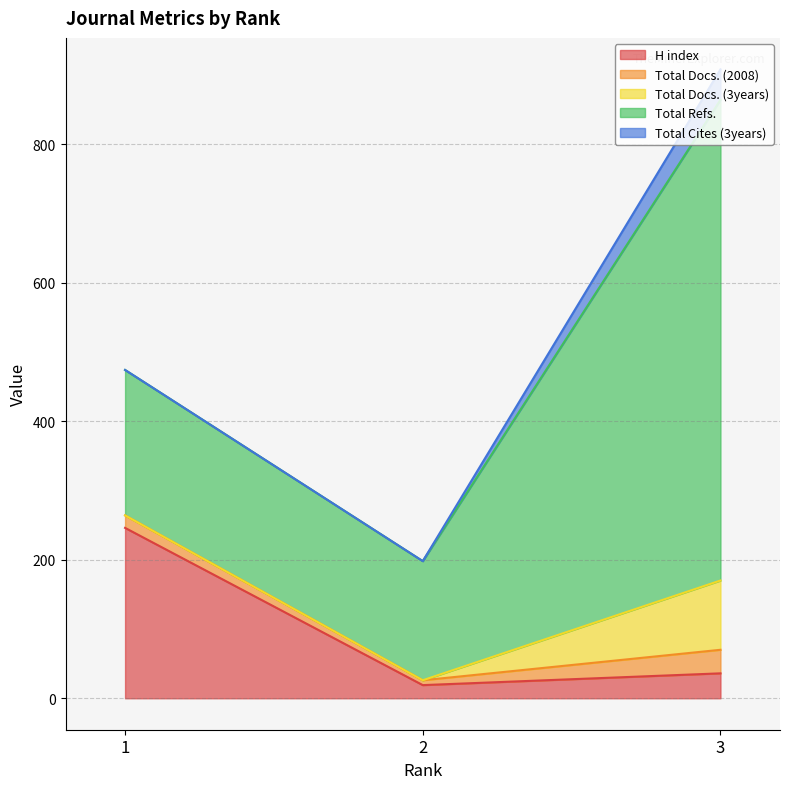

What is the average value of the Total Docs. (2008) series?

20